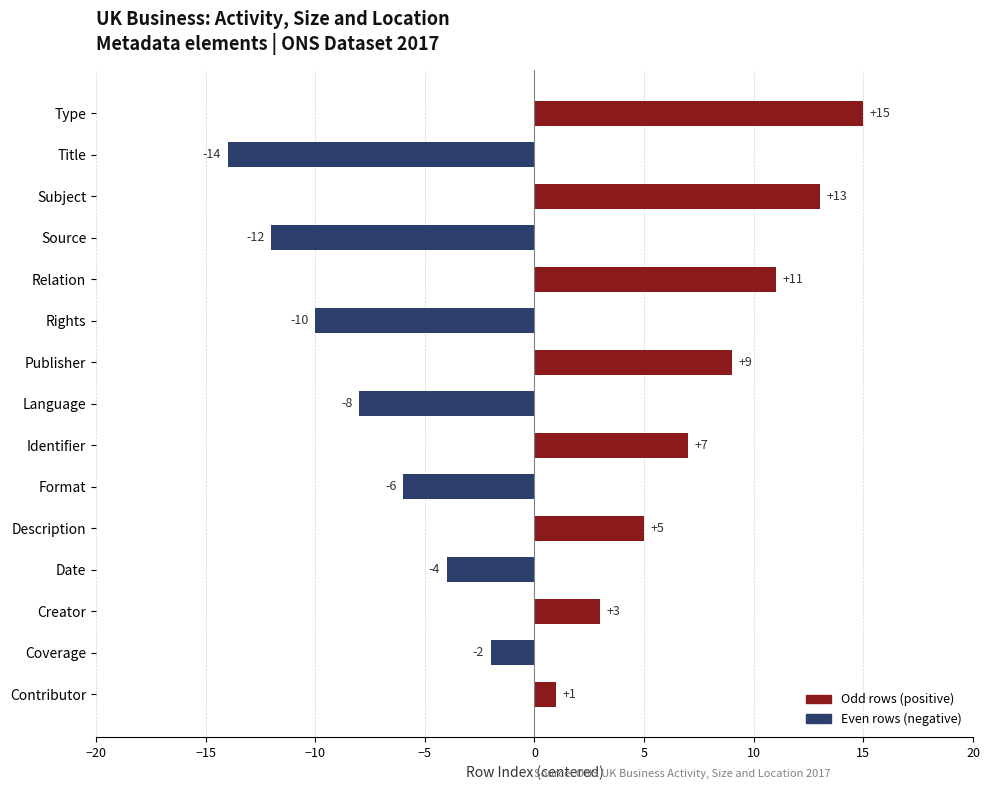

At which label is the value closest to 0?

Contributor